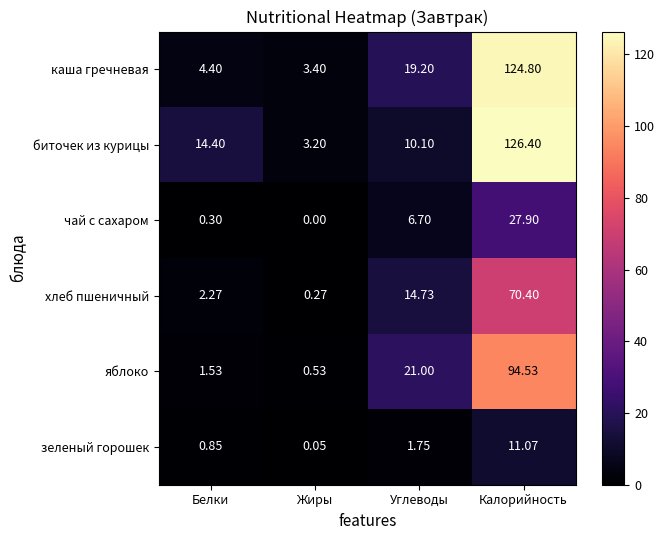

Where is зеленый горошек nearest to the value 5?

Углеводы